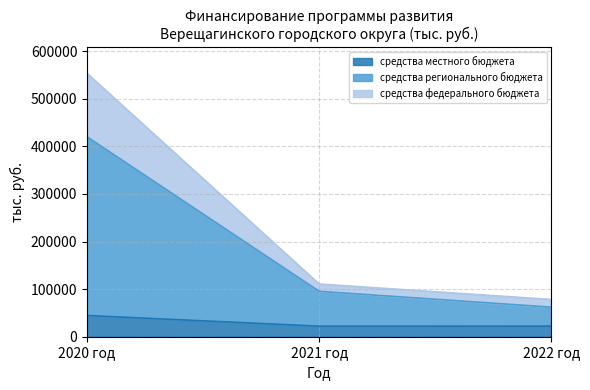

Rank the series by their average value, from highest to lowest.

средства федерального бюджета, средства регионального бюджета, средства местного бюджета